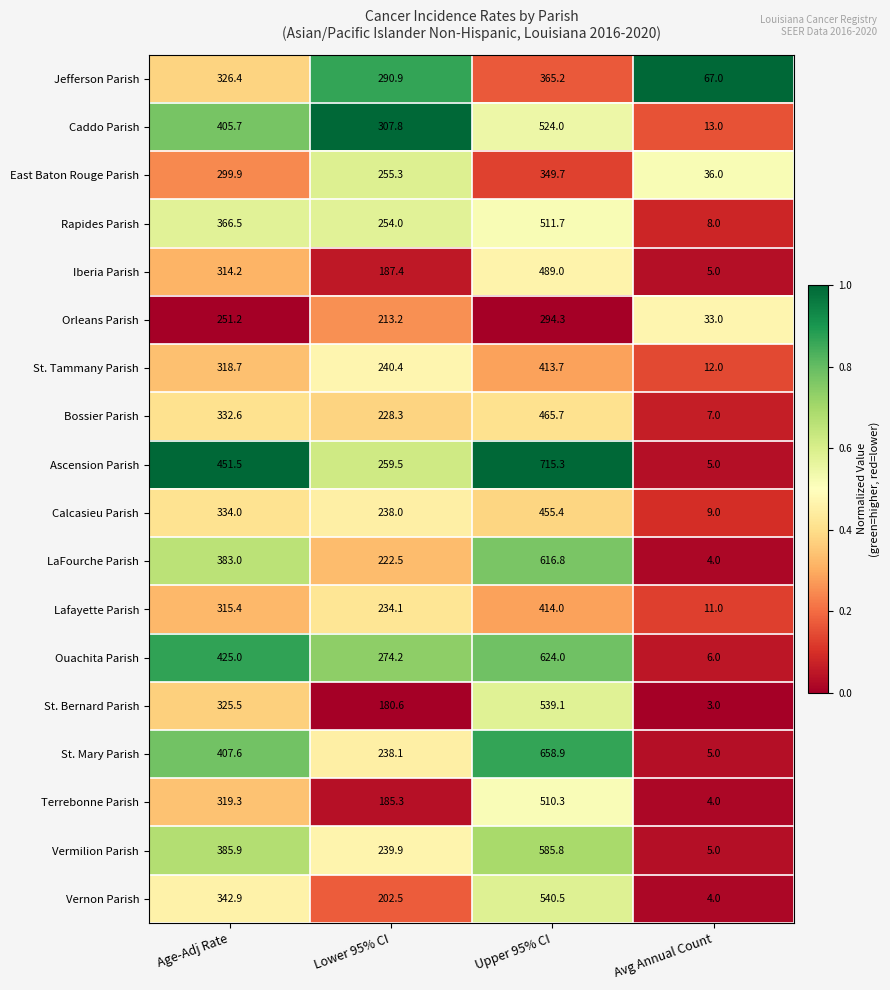

What is the spread (max minus min) of values at Upper 95% CI?

421.0